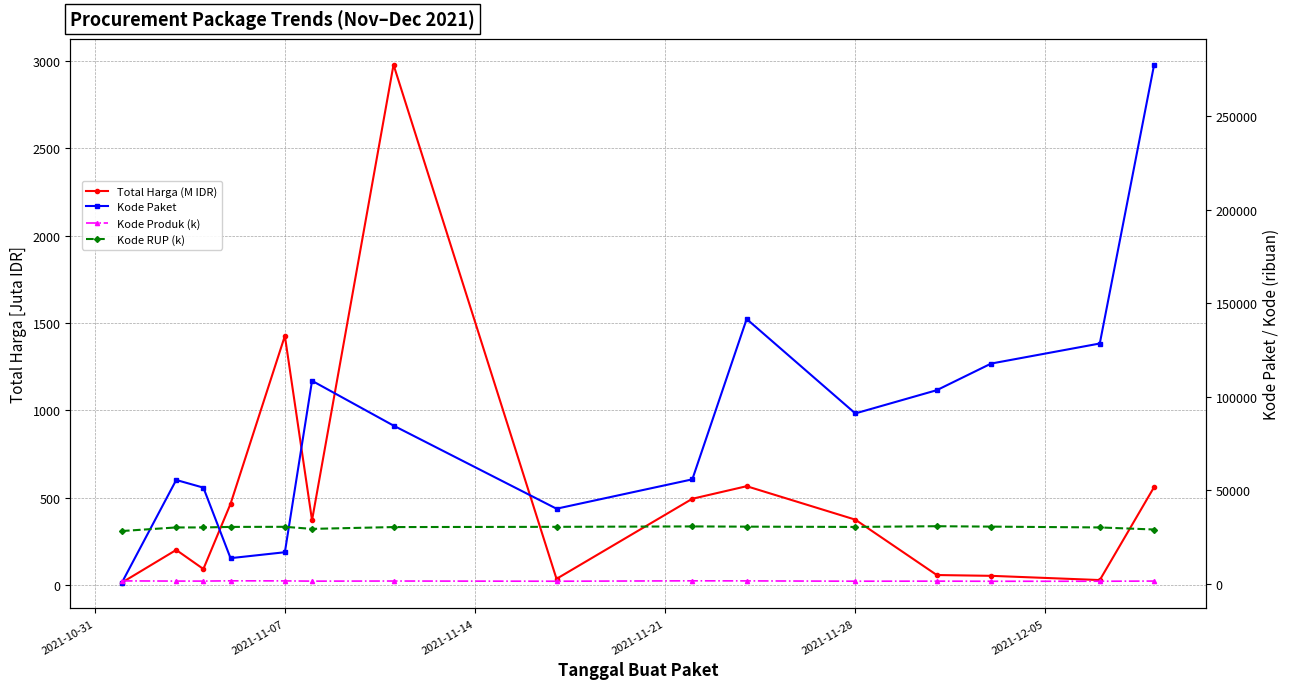

How many interior local valleys does the Kode RUP (k) series have?

2